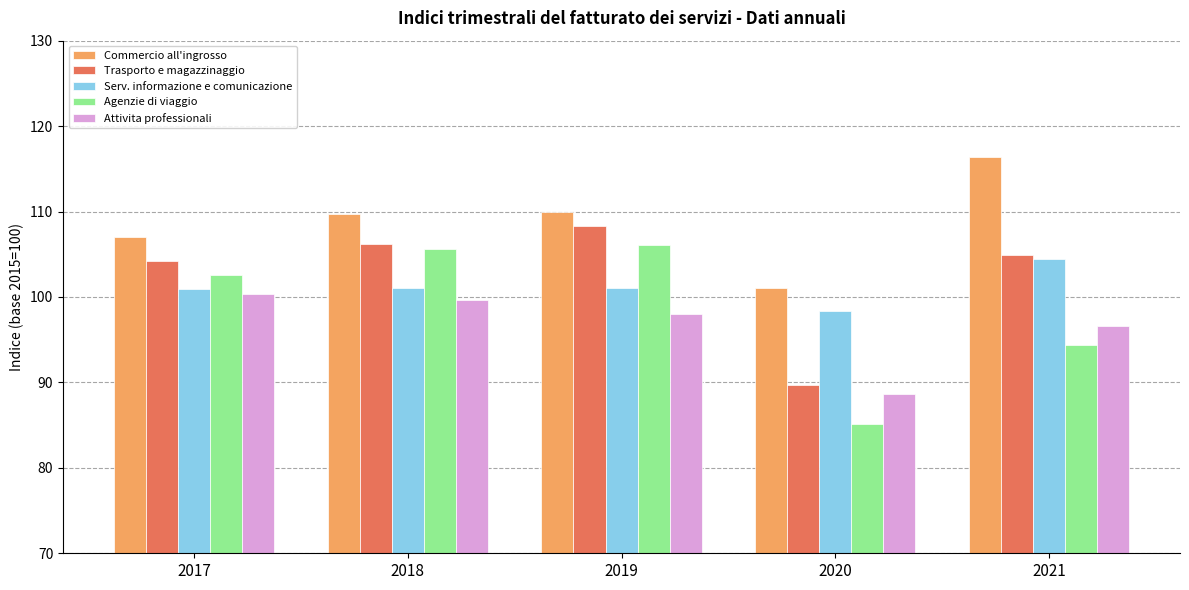

Which series has the largest total across all categories?

Commercio all'ingrosso